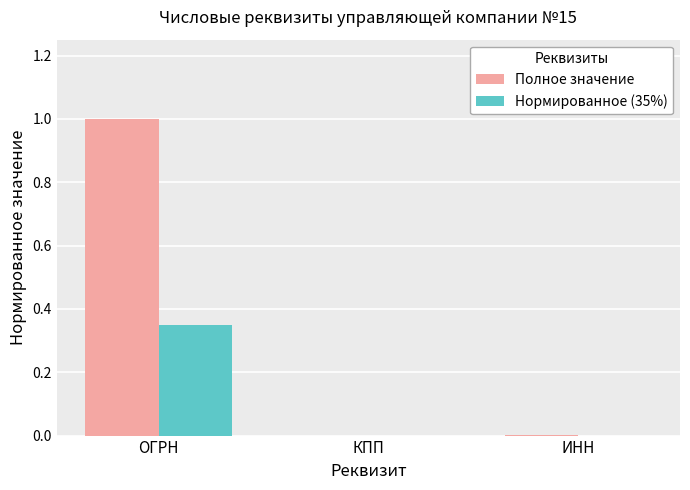

What is the greatest value displayed?

1.0